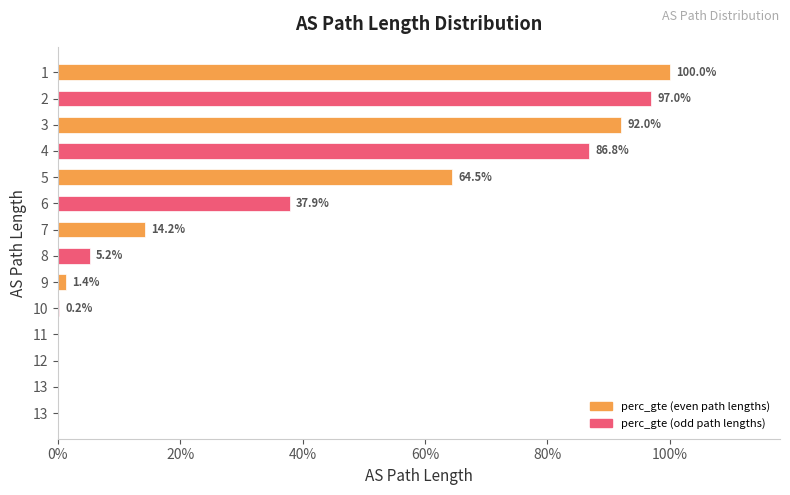

Does the chart contain any negative values?

No